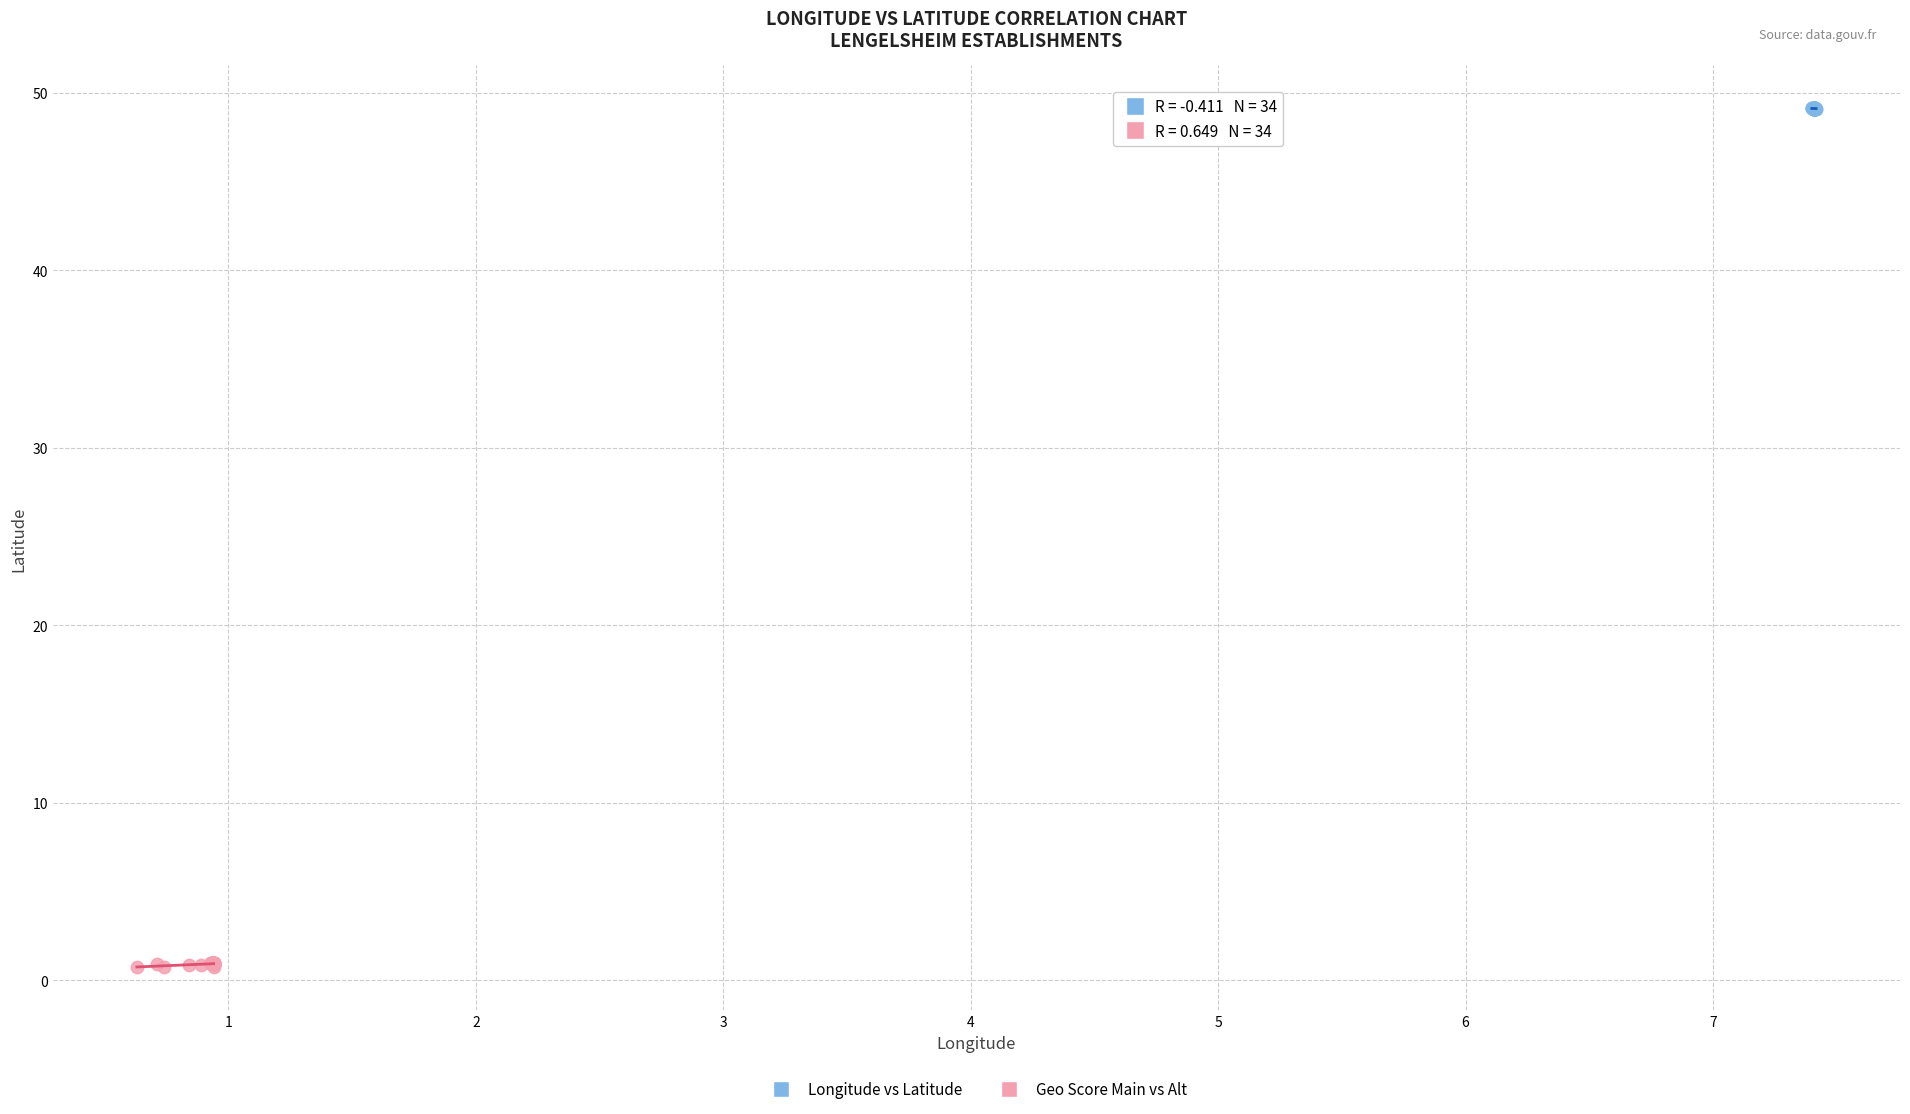

Which series contains the lowest Y value?

Geo Score Main vs Alt